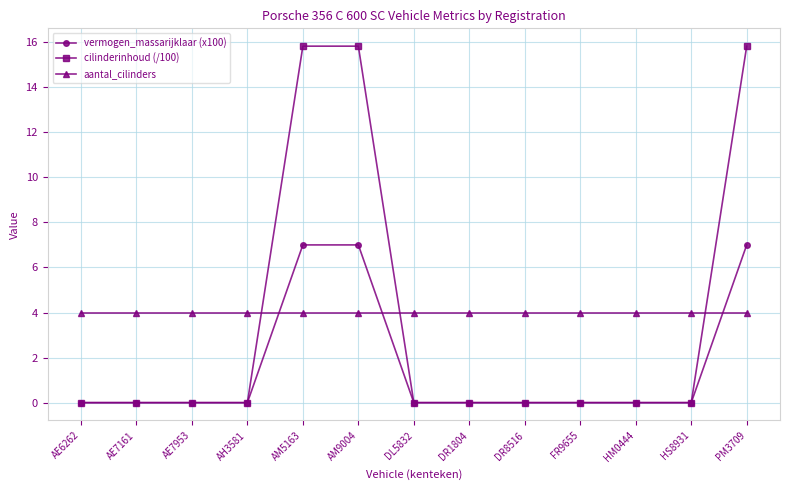

At how many categories does at least one series exceed 14?

3